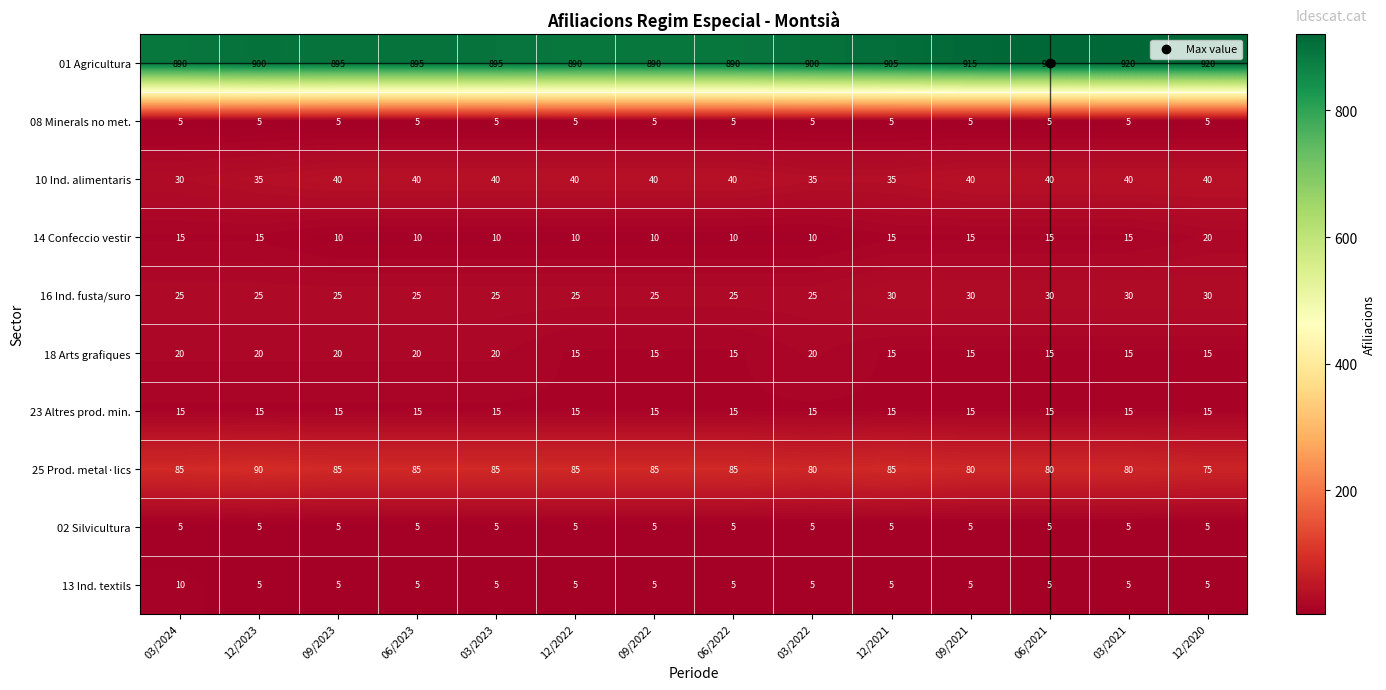

What is the greatest value displayed?

920